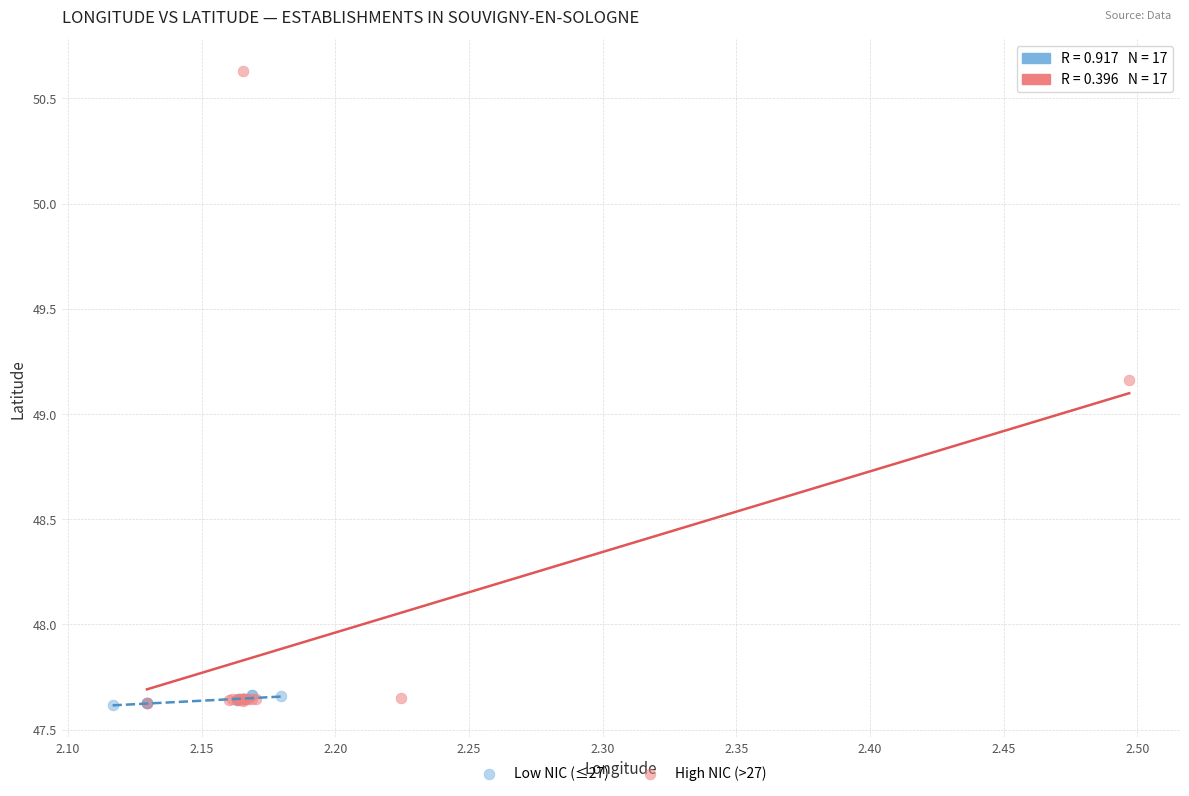

Which series reaches the maximum Y coordinate?

High NIC (>27)